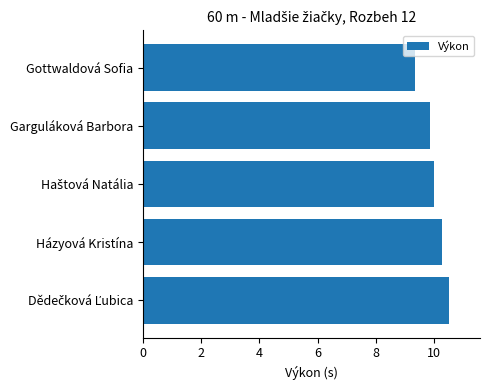

Is it true that the value at Garguláková Barbora is 9.9?

True